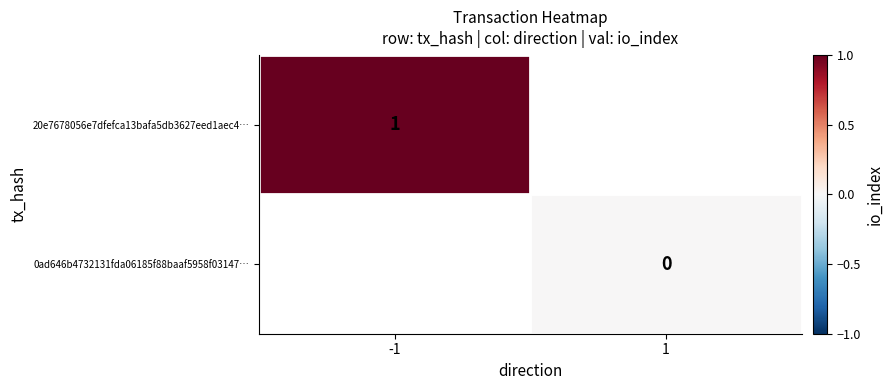

The 20e7678056e7dfefca13bafa5db3627eed1aec4… series shows 0 at -1. True or false?

False